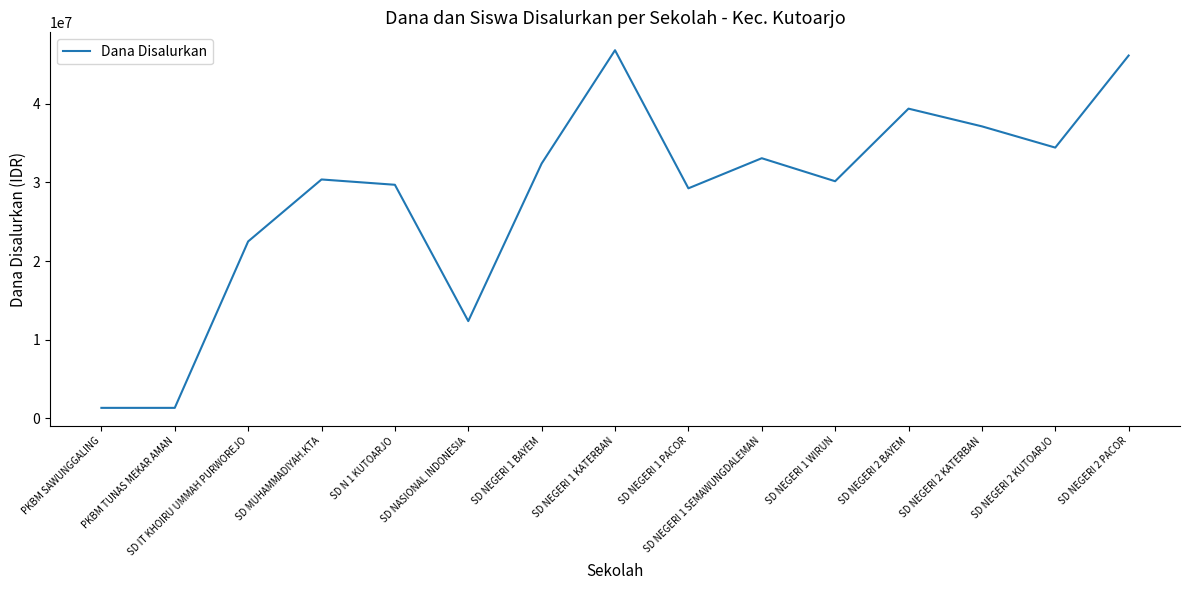

At which label is the value closest to 24075000?

SD IT KHOIRU UMMAH PURWOREJO